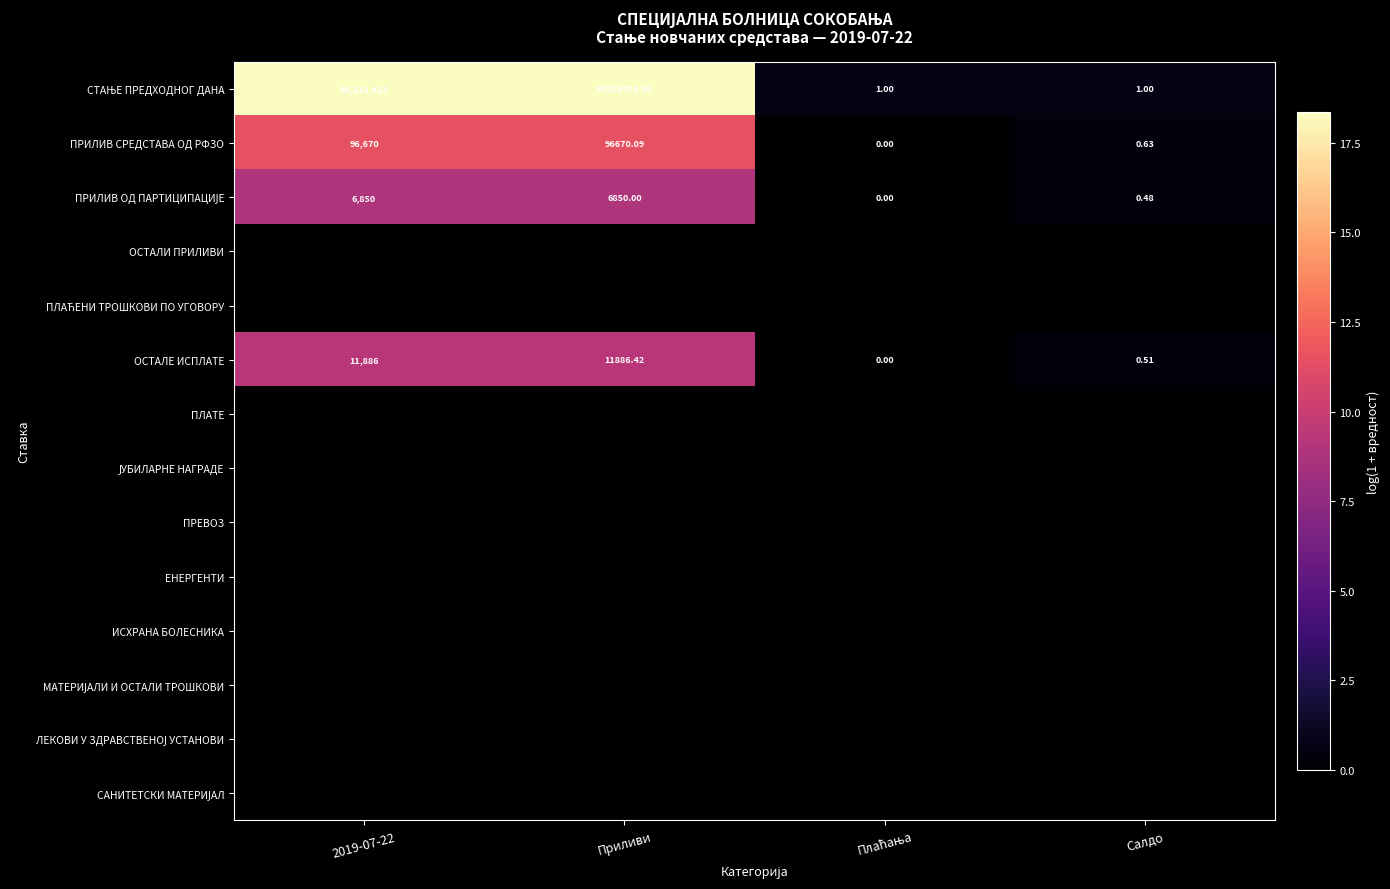

The value of ОСТАЛЕ ИСПЛАТЕ at Приливи is 9.4. True or false?

True